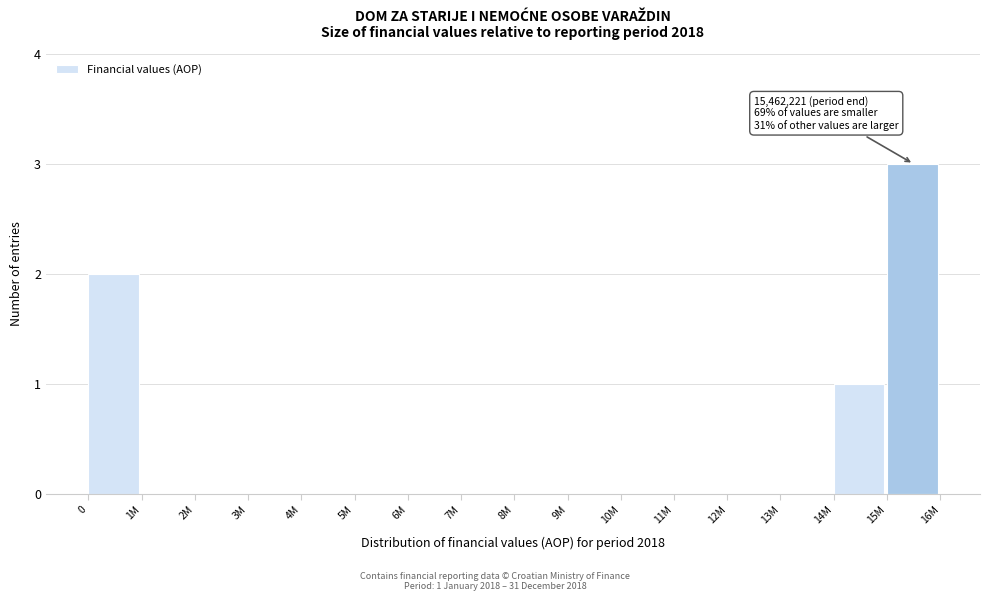

Reading right to left, list all the values displayed in this chart.

15M=3	14M=1	13M=0	12M=0	11M=0	10M=0	9M=0	8M=0	7M=0	6M=0	5M=0	4M=0	3M=0	2M=0	1M=0	0=2